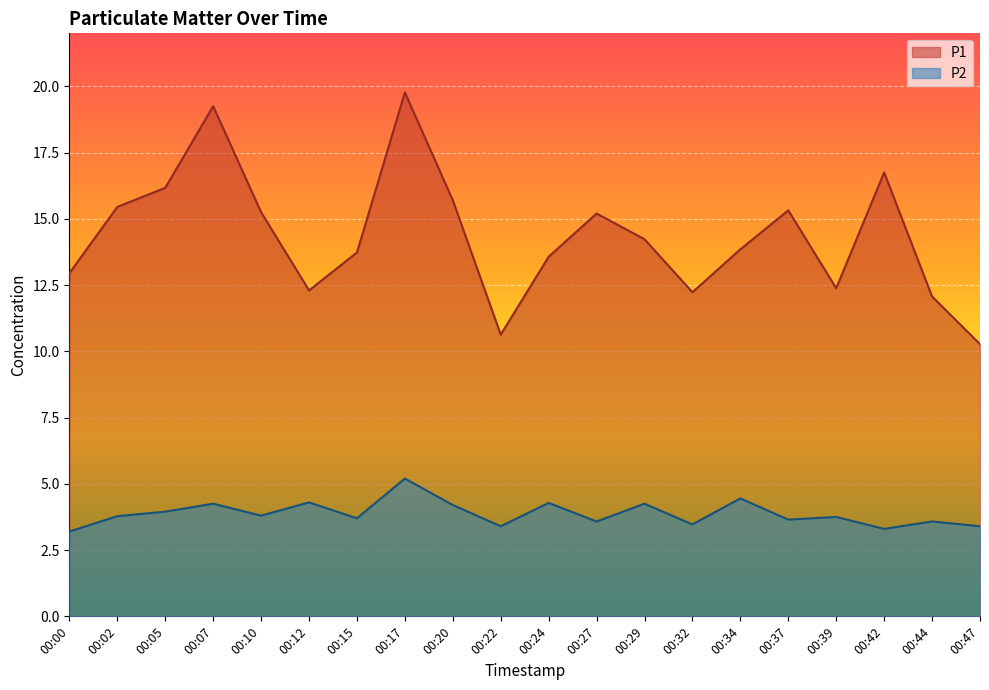

List the labels in order of P2 value, largest first.

00:17, 00:34, 00:12, 00:24, 00:07, 00:29, 00:20, 00:05, 00:10, 00:02, 00:39, 00:15, 00:37, 00:27, 00:44, 00:32, 00:22, 00:47, 00:42, 00:00